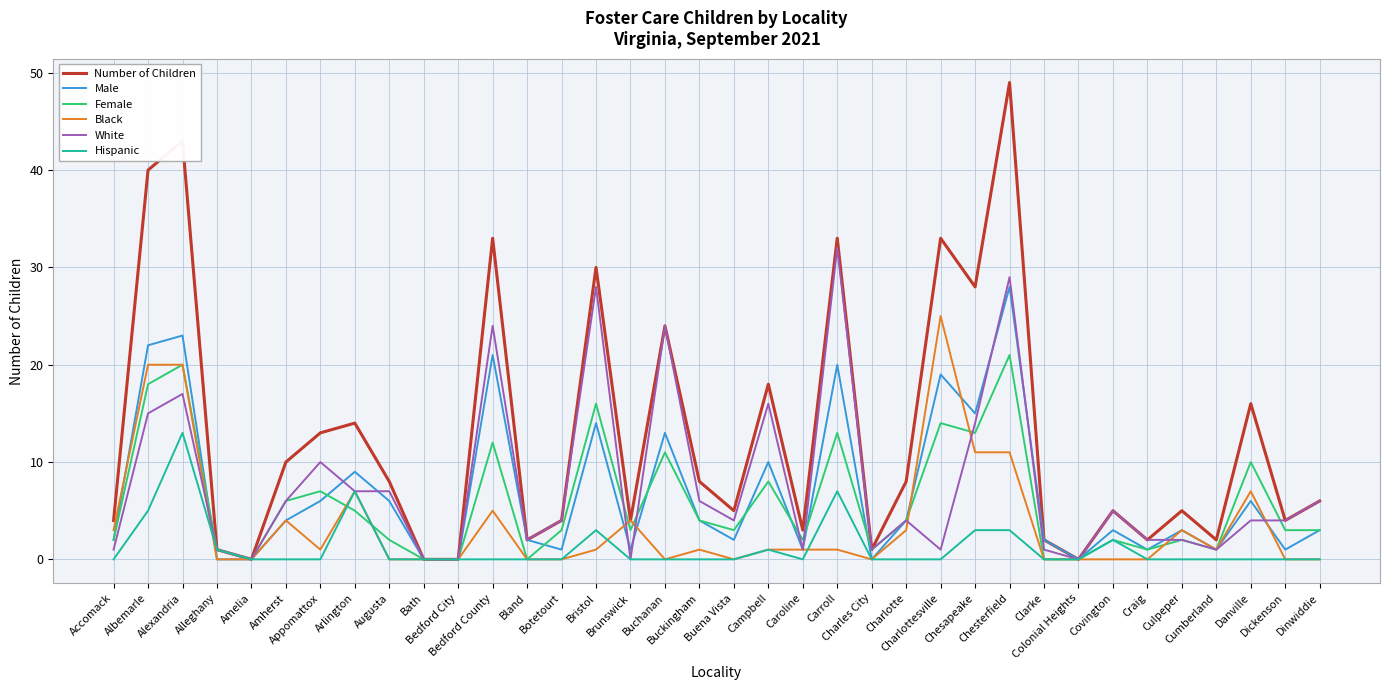

List the series in order of their peak value, highest first.

Number of Children, White, Male, Black, Female, Hispanic